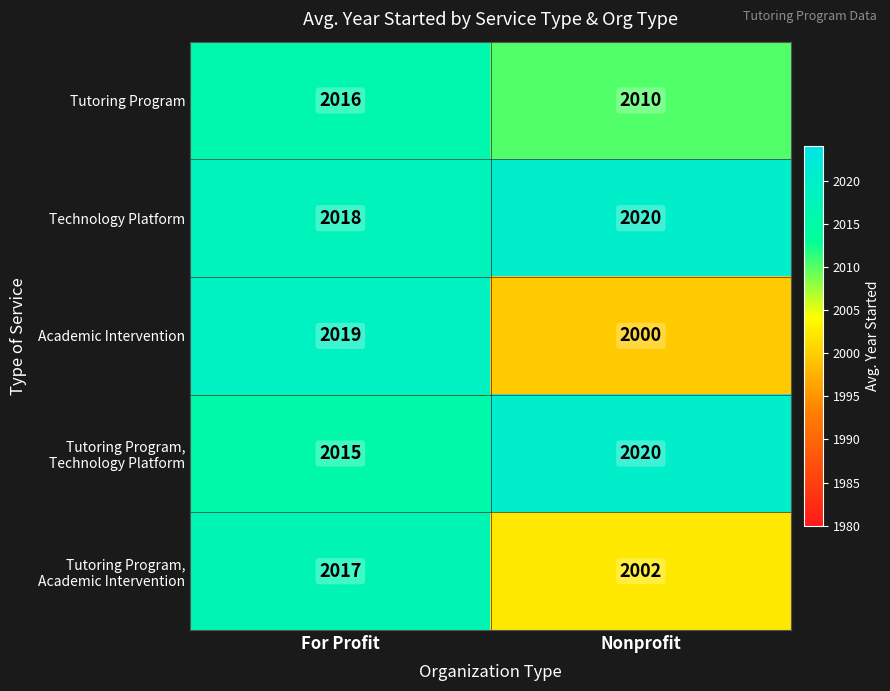

At how many categories does at least one series exceed 2003?

2